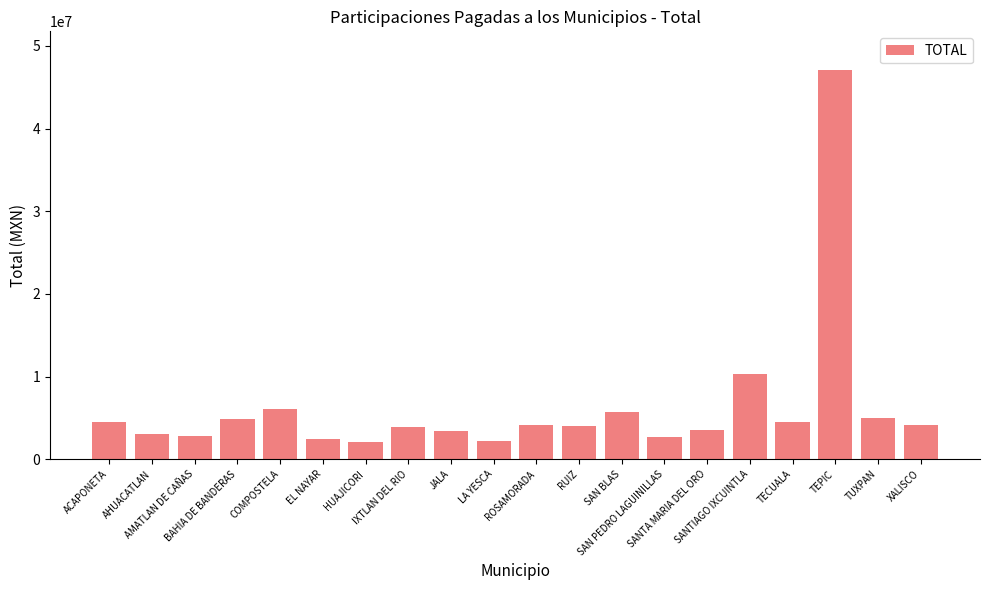

Count the number of values greater than 4084468.

10